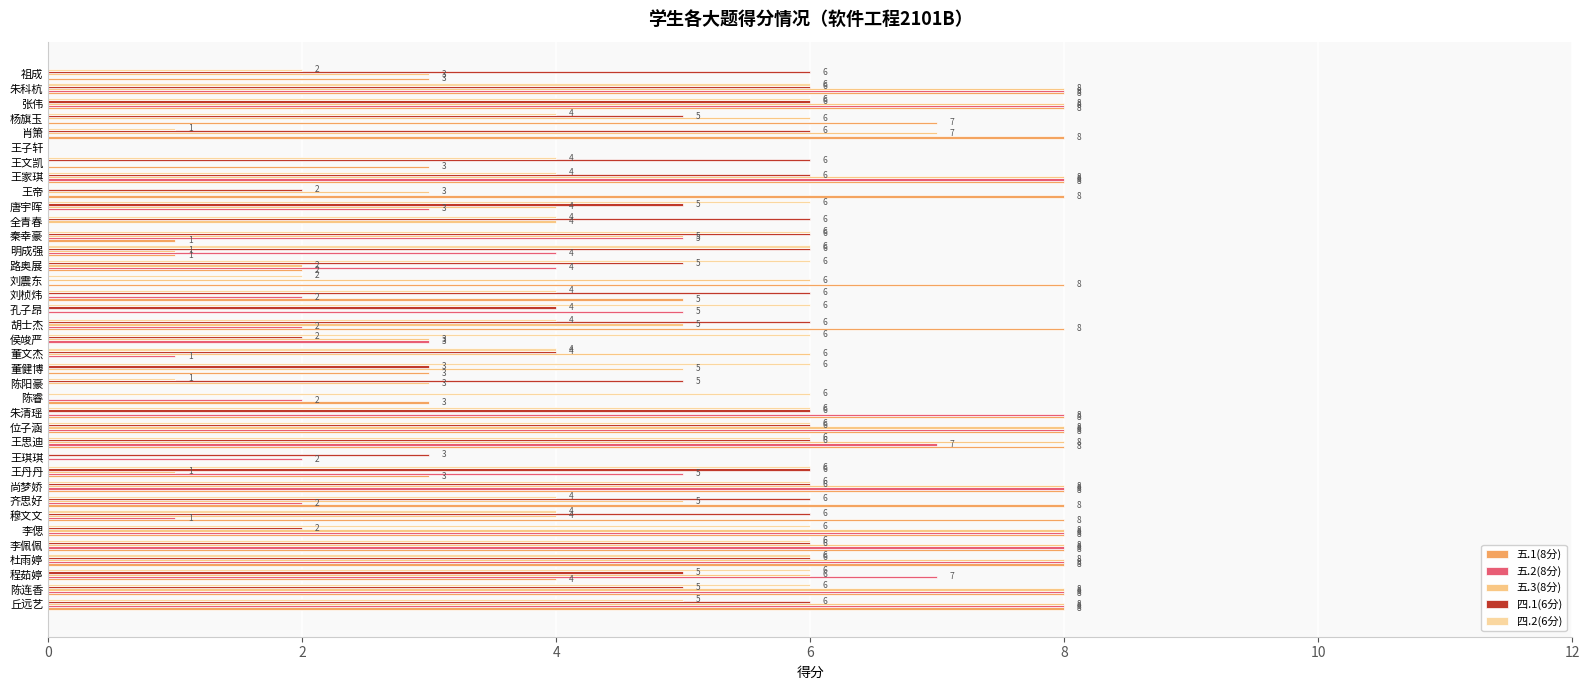

How many values in 四.1(6分) are above zero?

34